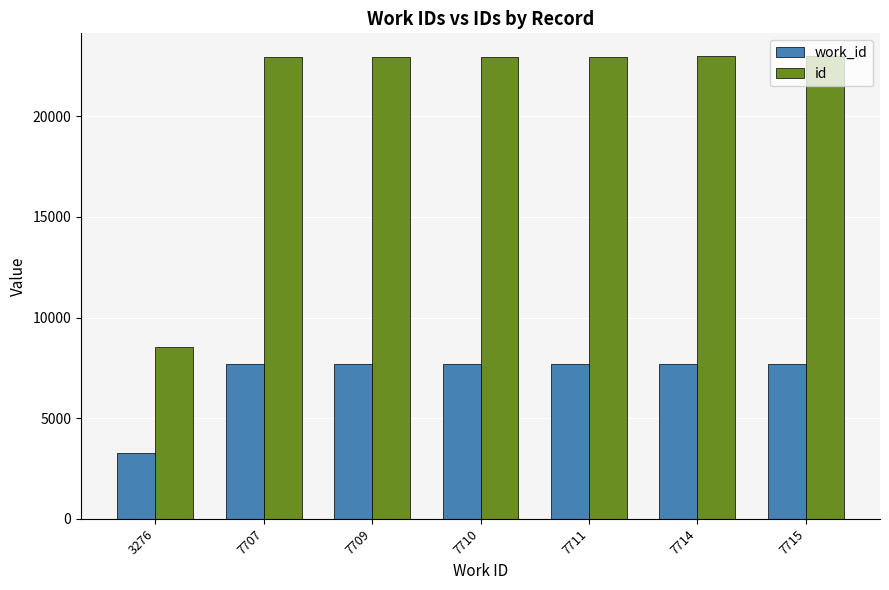

What is the lowest value of the id series?

8537